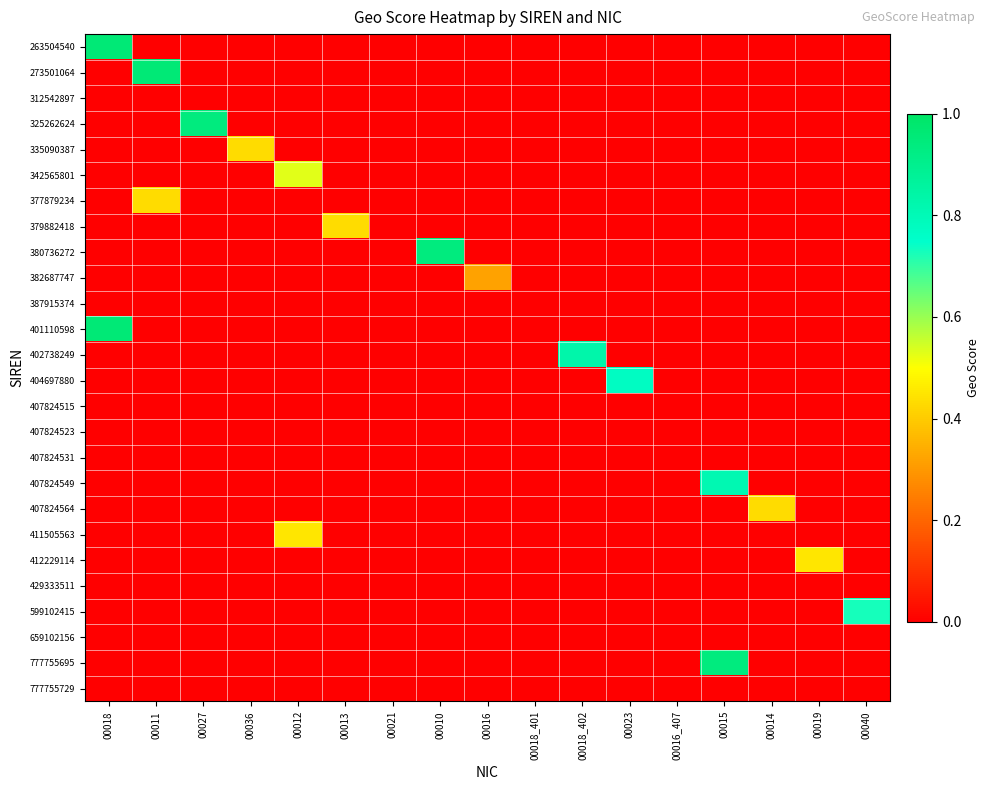

List the series in order of their peak value, highest first.

263504540, 273501064, 401110598, 325262624, 380736272, 777755695, 402738249, 407824549, 404697880, 599102415, 342565801, 411505563, 412229114, 335090387, 377879234, 379882418, 407824564, 382687747, 312542897, 387915374, 407824515, 407824523, 407824531, 429333511, 659102156, 777755729